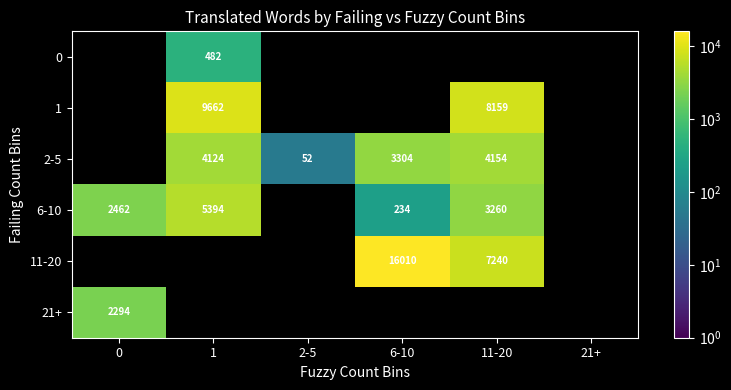

The value of 6-10 at 11-20 is 3260. True or false?

True